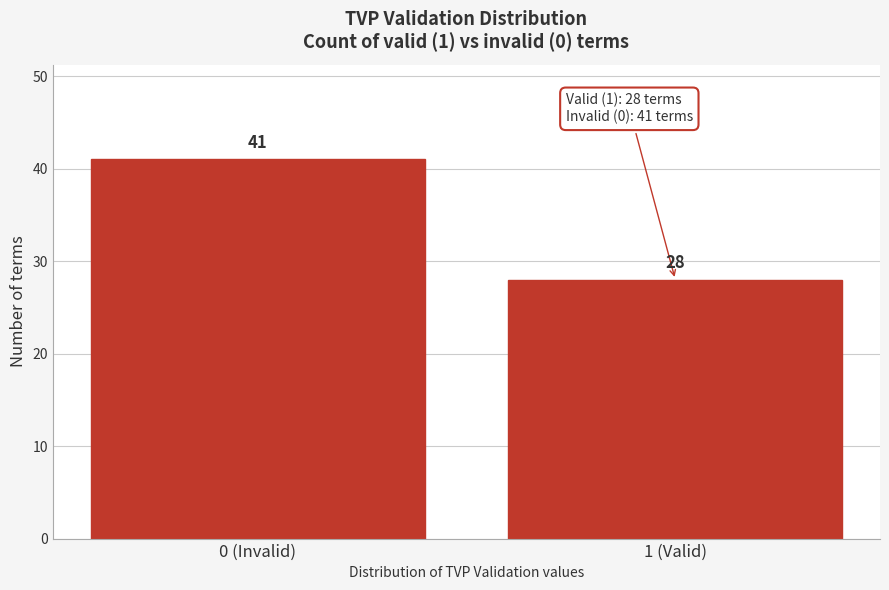

Reading left to right, what are all the values shown in this chart?

41	28